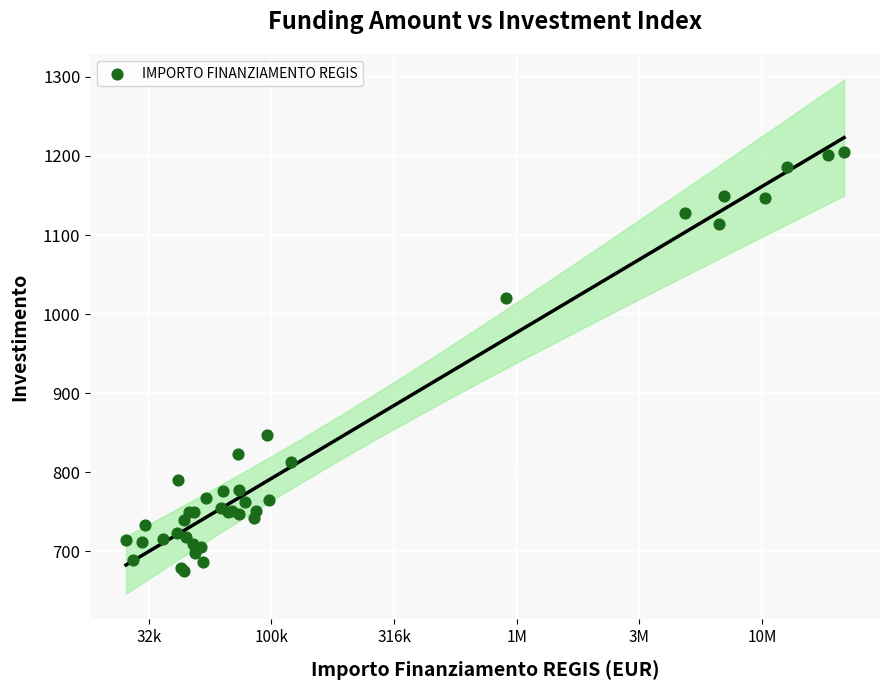

What Y value in the scatter plot is closest to 939?

1020.6